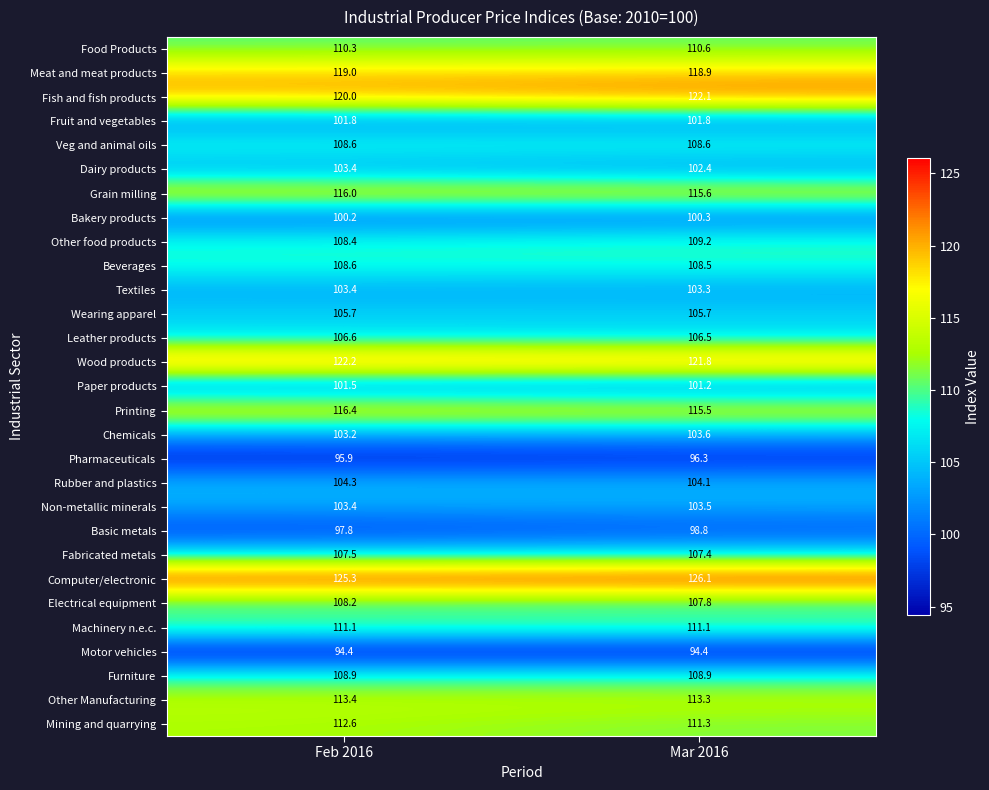

At which category is the sum across all series the highest?

Mar 2016